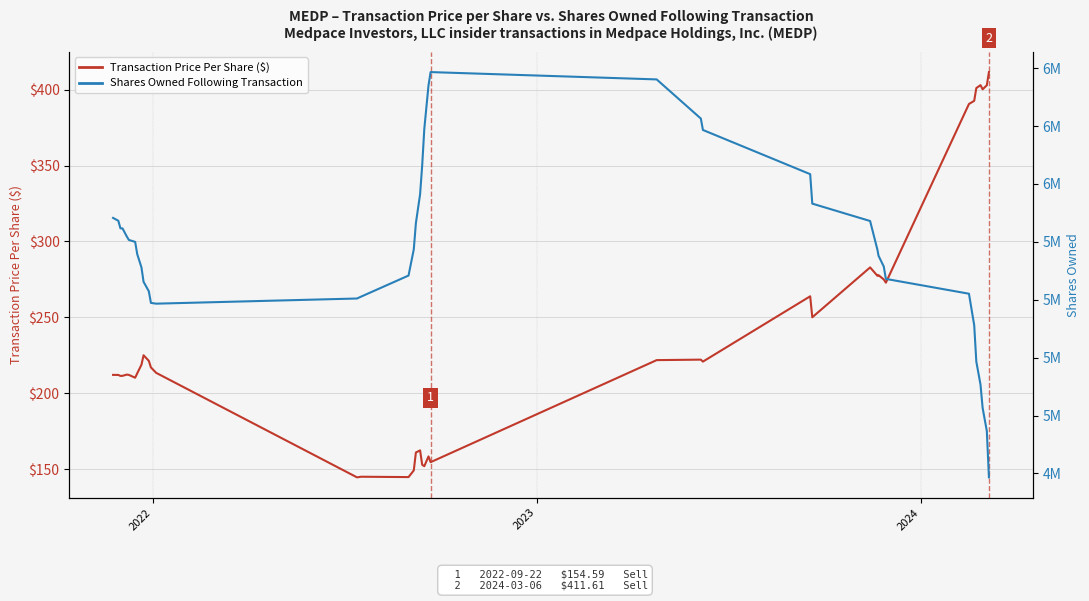

Is it true that Transaction Price Per Share equals 325.3 at 6?

False